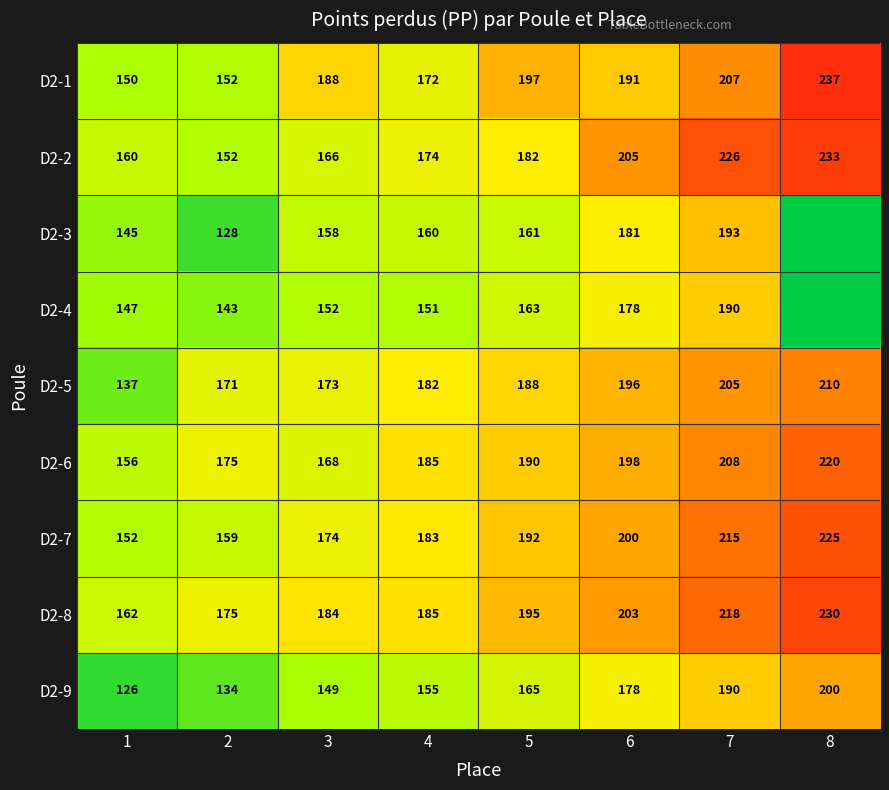

What is the sum of all D2-4 values?

1124